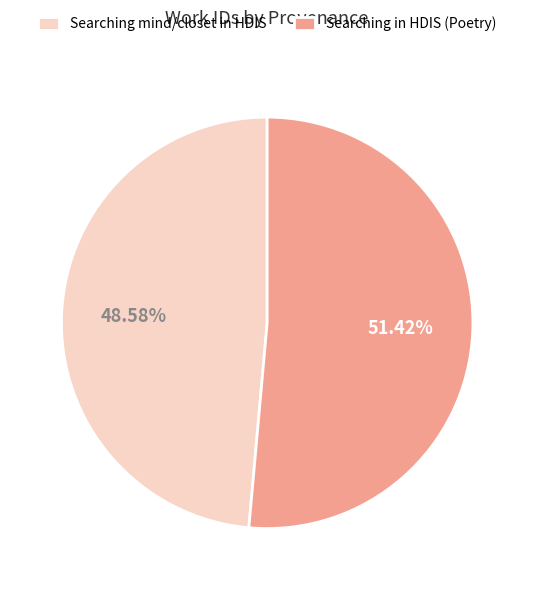

To the nearest percent, what portion does Searching in HDIS (Poetry) represent?

51%